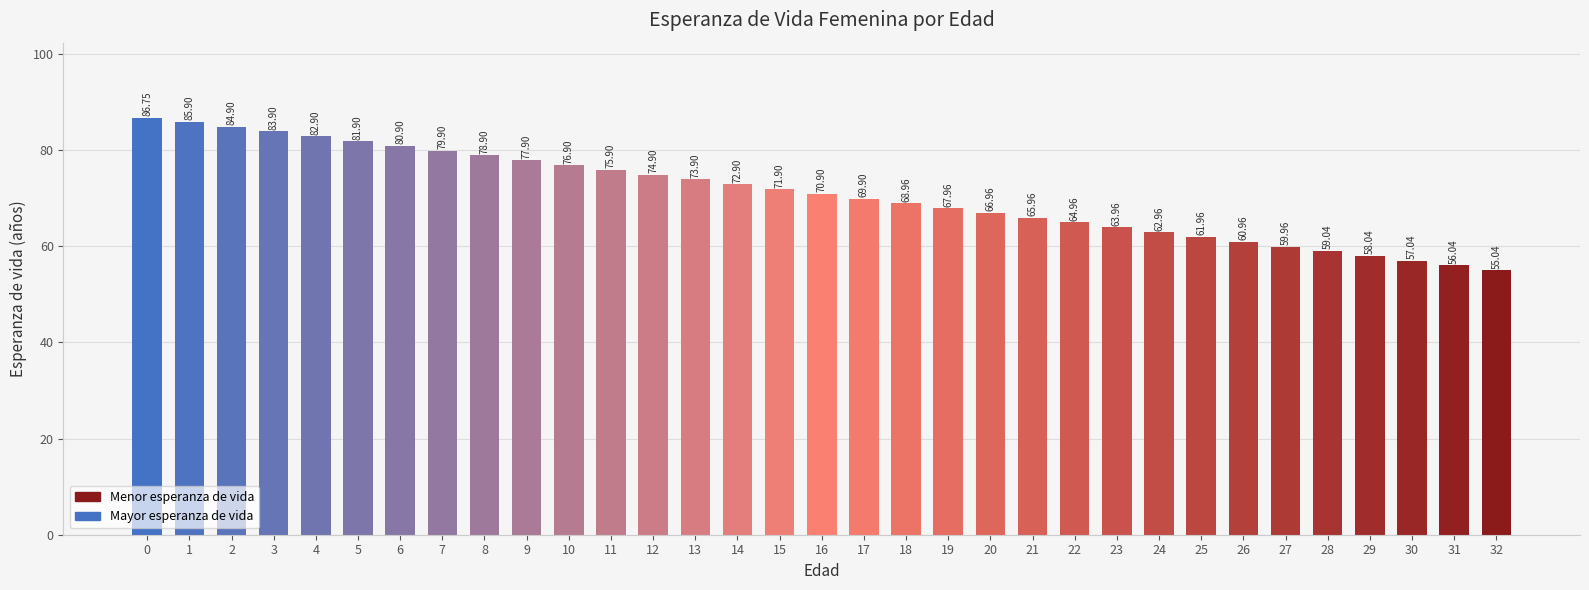

The chart shows a value of 21.5 at 25. True or false?

False